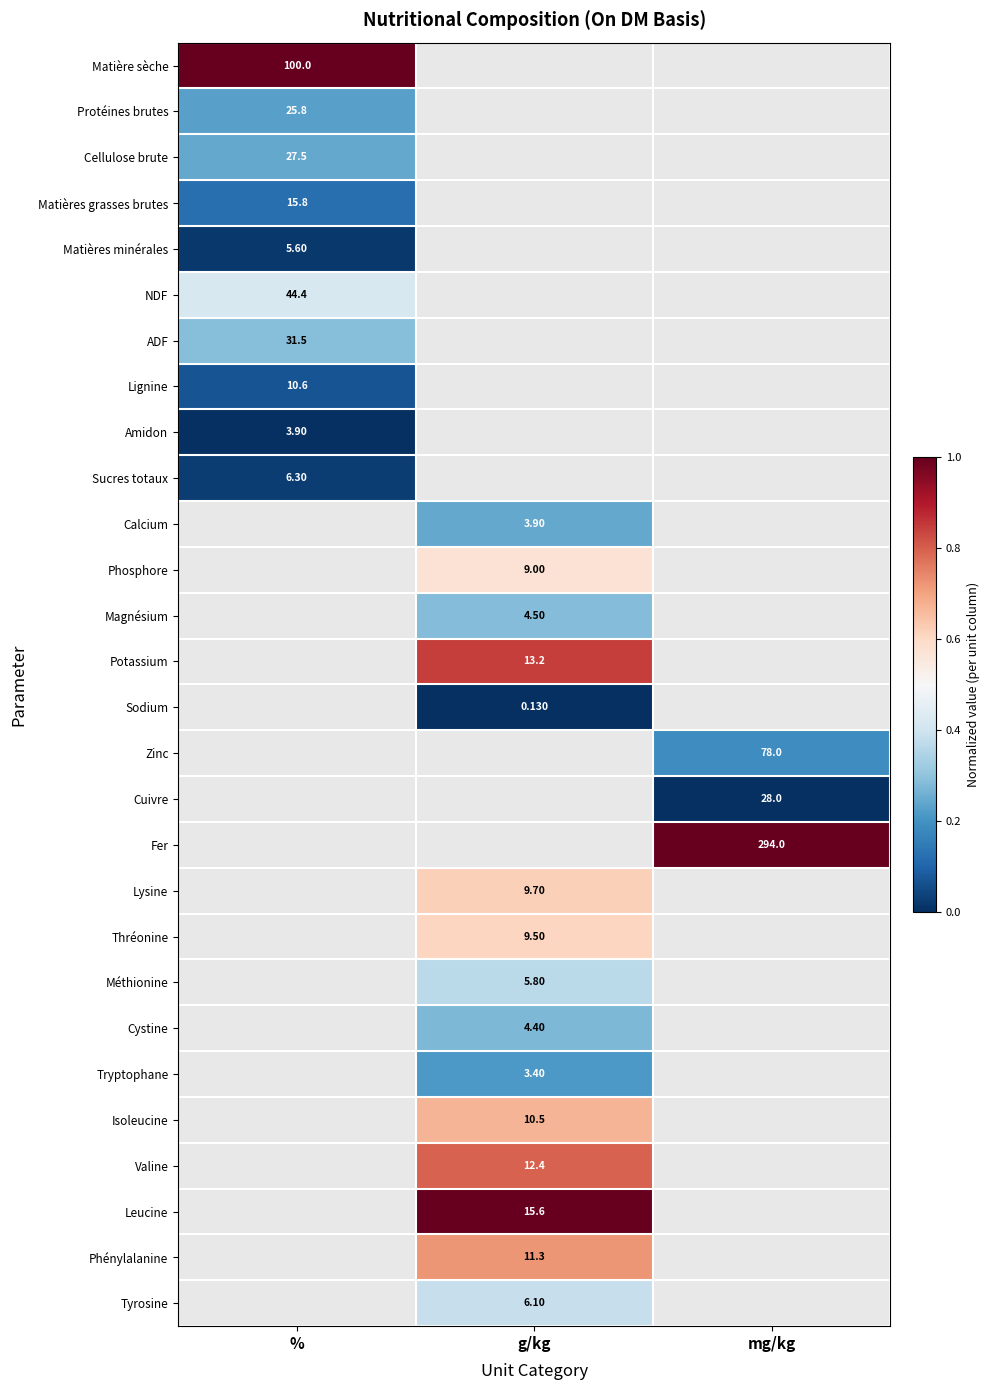

At how many categories does at least one series exceed 0?

3